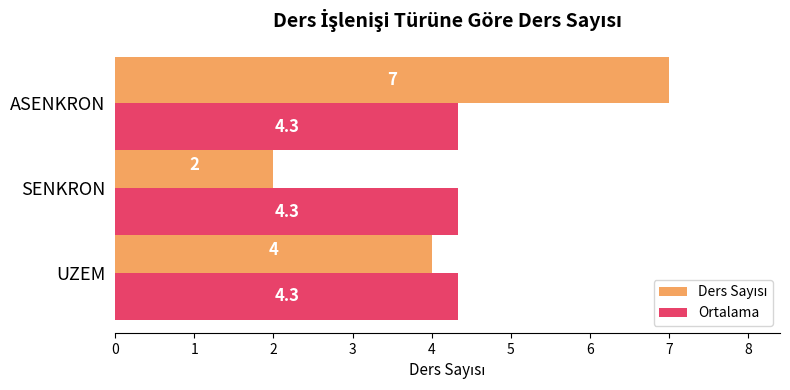

Which category has the highest value across all series?

ASENKRON